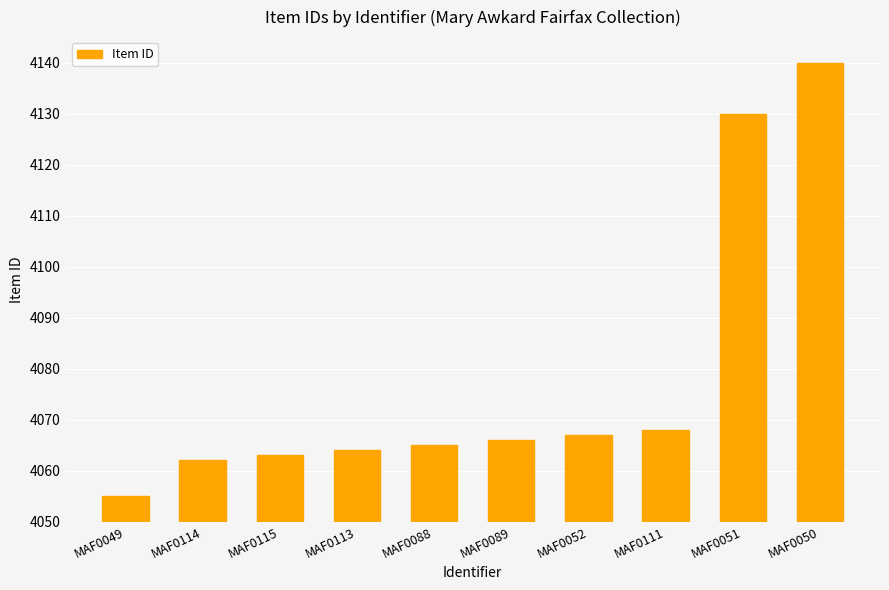

Which category has the highest value across all series?

MAF0050